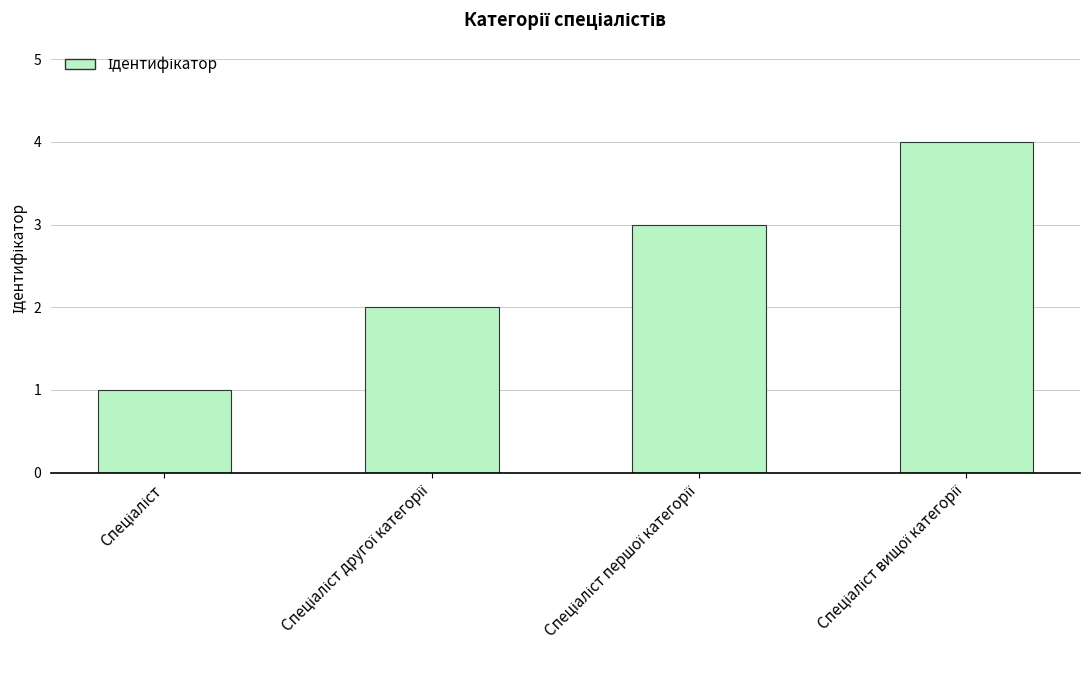

What is the sum of all values?

10